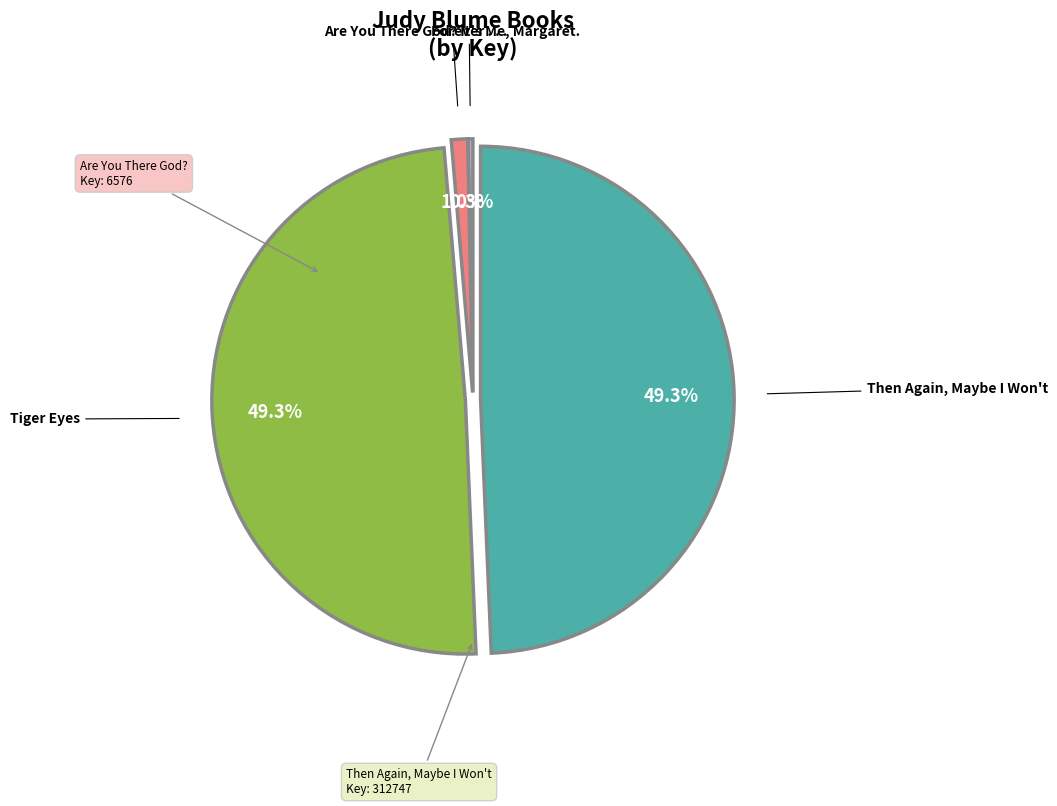

Count the number of slices in the pie.

4